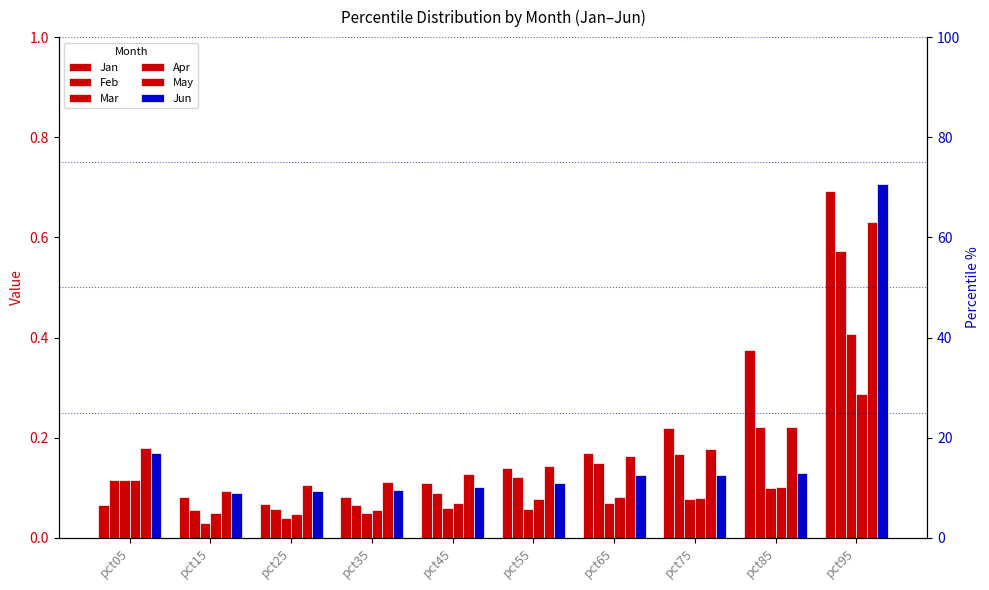

At which label does Feb reach its peak?

pct95